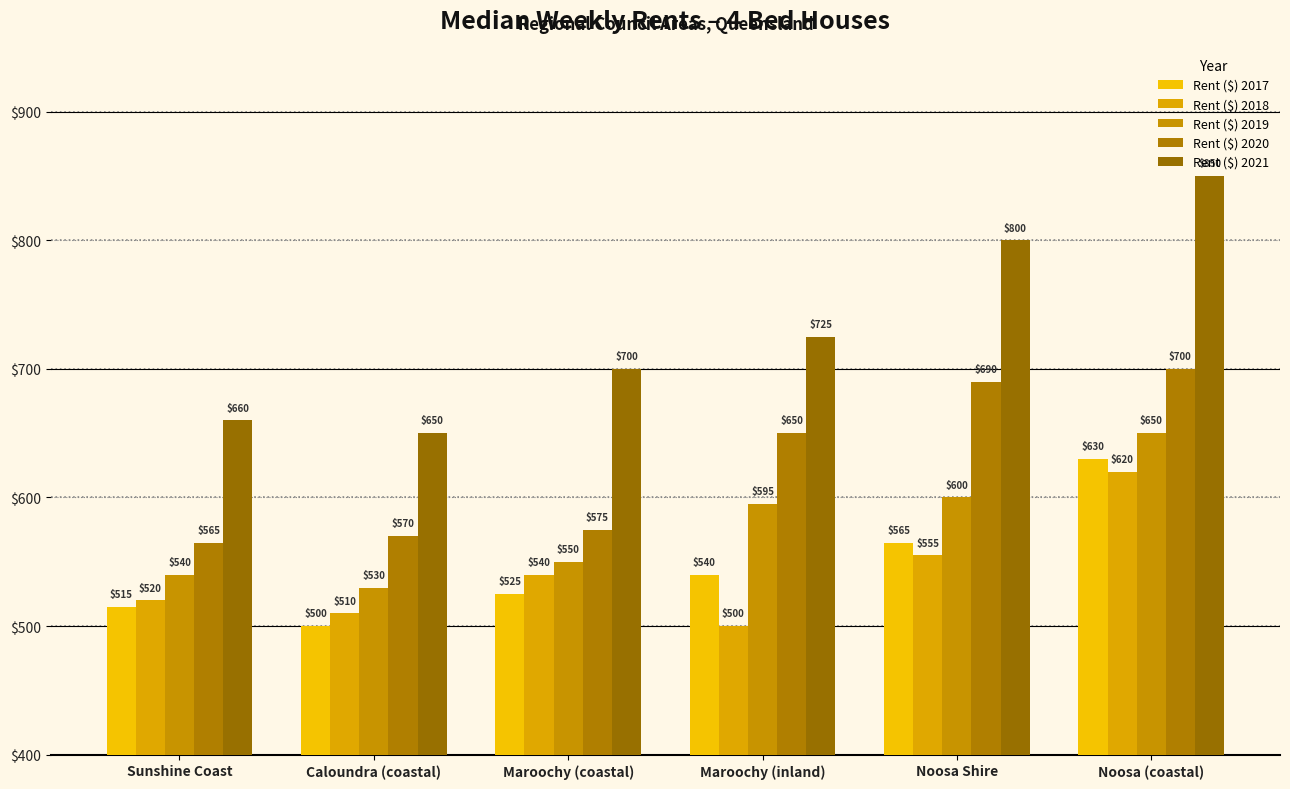

Is the value of Rent ($) 2020 at Maroochy (coastal) greater than the value of Rent ($) 2017 at Maroochy (coastal)?

Yes